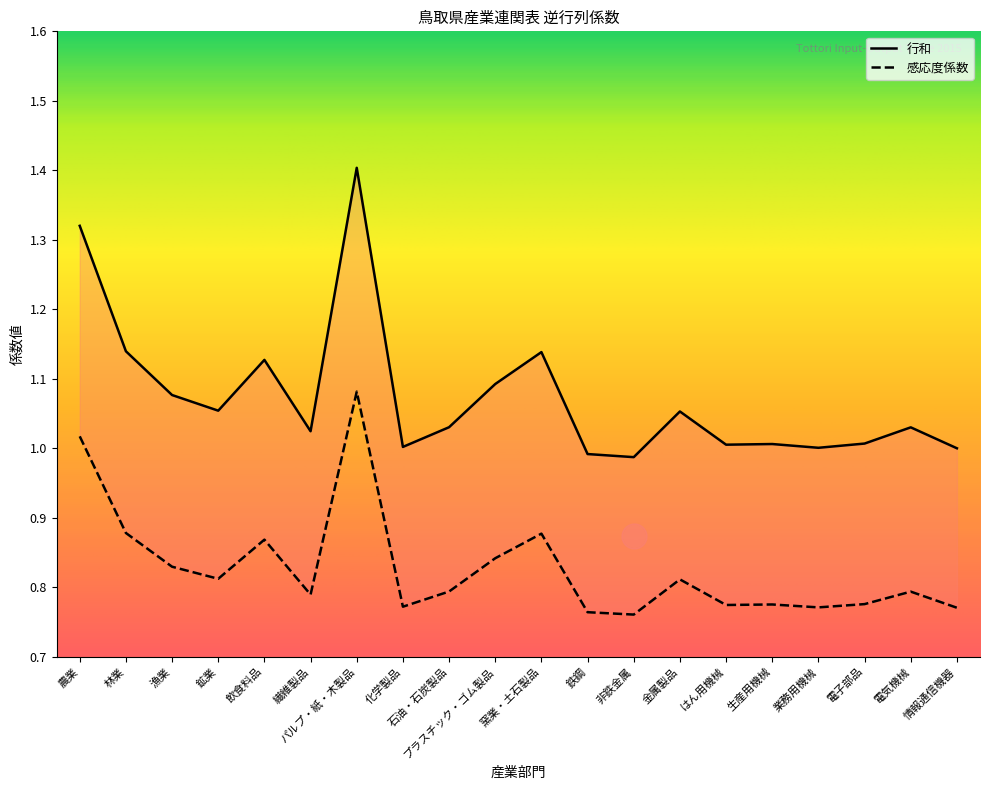

At which label does 感応度係数 reach its minimum?

非鉄金属